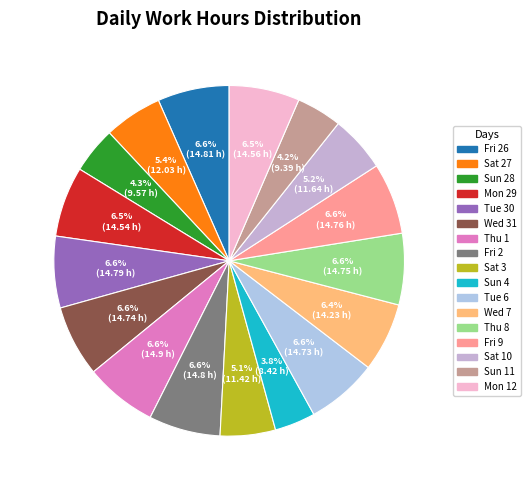

To the nearest percent, what is the combined percentage of Sun 4 and Sun 28?

8%